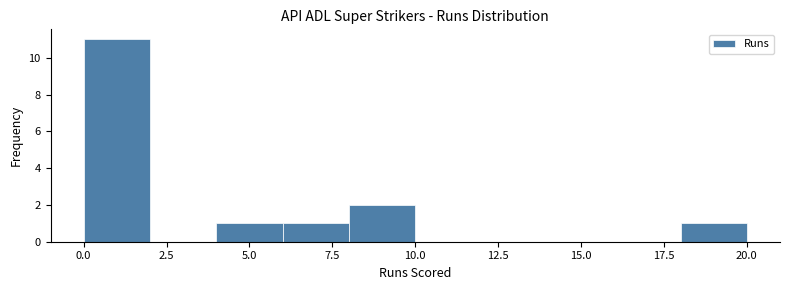

Reading left to right, transcribe this chart: for each bar, give the range it covers on the x-axis and its height. The values are not printed on the chart, so give them approximately, as read against the axis.

0 to 2: 11
2 to 4: 0
4 to 6: 1
6 to 8: 1
8 to 10: 2
10 to 12: 0
12 to 14: 0
14 to 16: 0
16 to 18: 0
18 to 20: 1